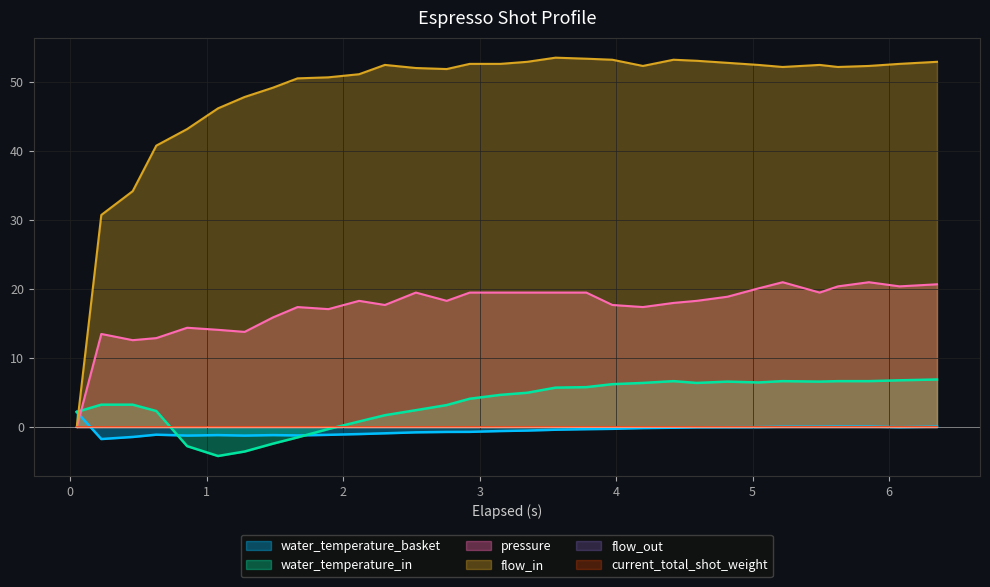

How many data points in pressure are above 18?

17